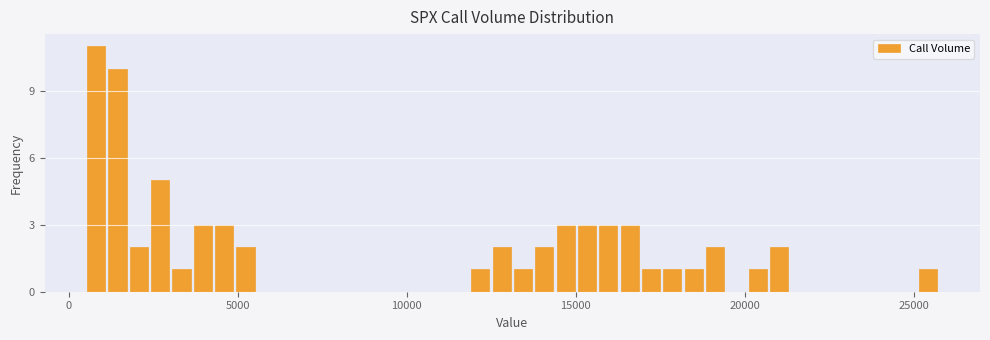

Read against the x-axis, roughly where is the centre of the tallest bar?

1000